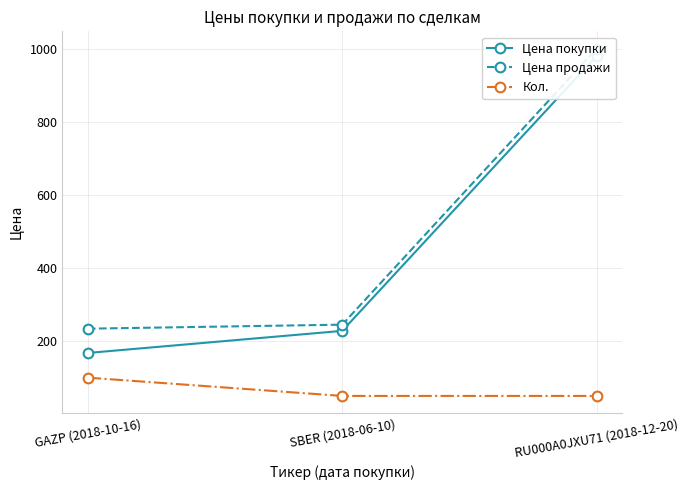

Reading right to left, what are all the values shown in this chart?

Цена покупки: RU000A0JXU71 (2018-12-20)=980.0	SBER (2018-06-10)=228.0	GAZP (2018-10-16)=167.6
Цена продажи: RU000A0JXU71 (2018-12-20)=1000.0	SBER (2018-06-10)=245.0	GAZP (2018-10-16)=234.0
Кол.: RU000A0JXU71 (2018-12-20)=50.0	SBER (2018-06-10)=50.0	GAZP (2018-10-16)=100.0